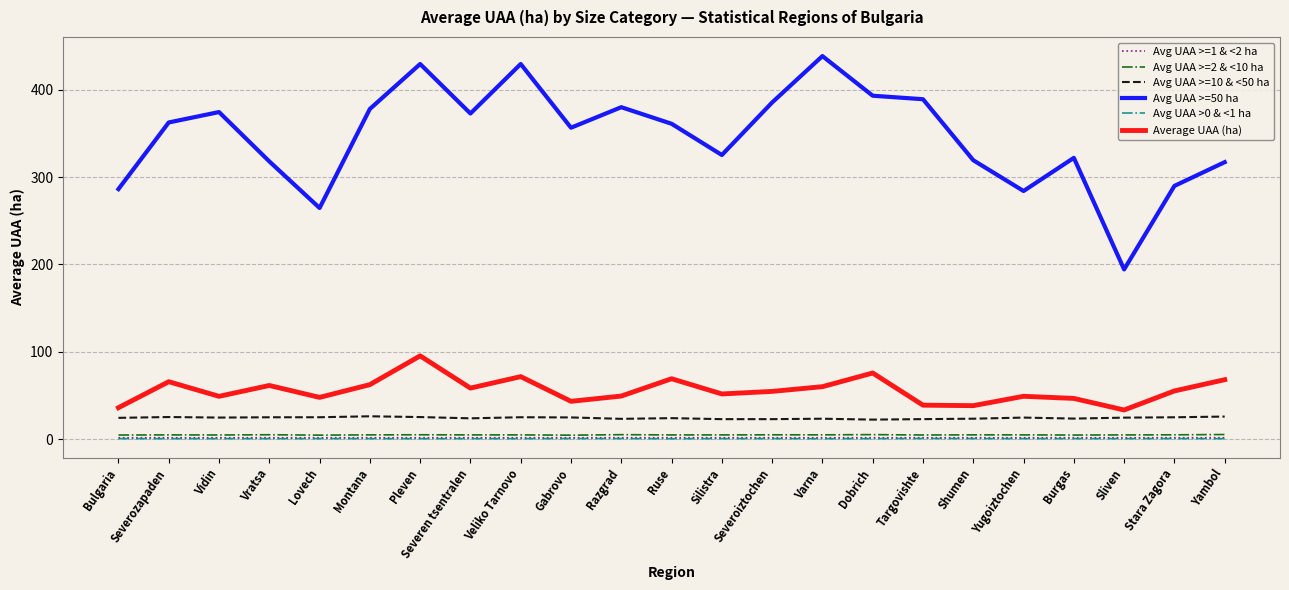

The Avg UAA >=50 ha series shows 378.0 at Montana. True or false?

True